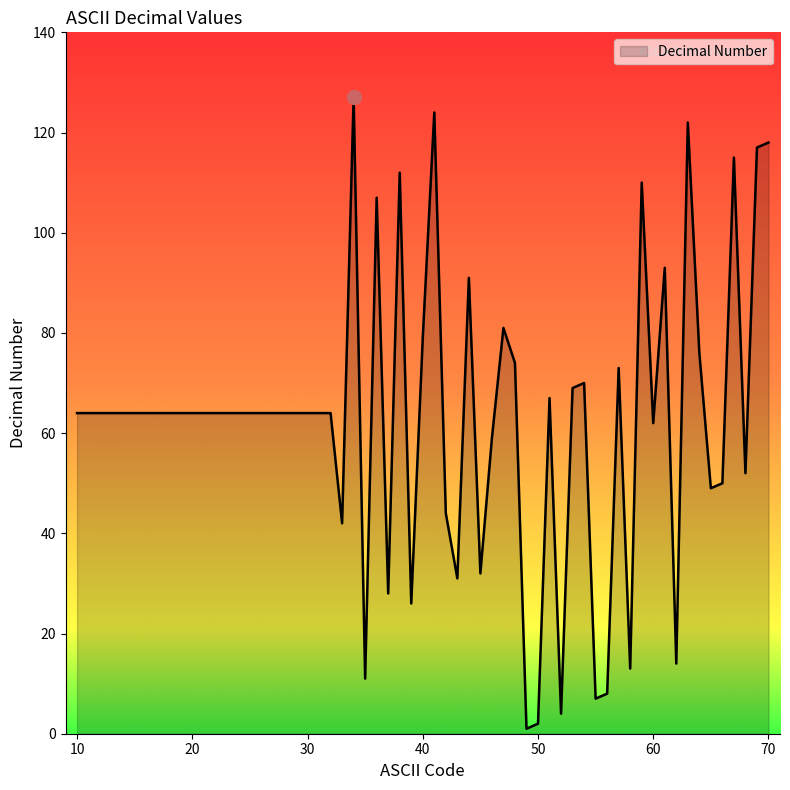

What is the difference between the maximum and minimum values?

126